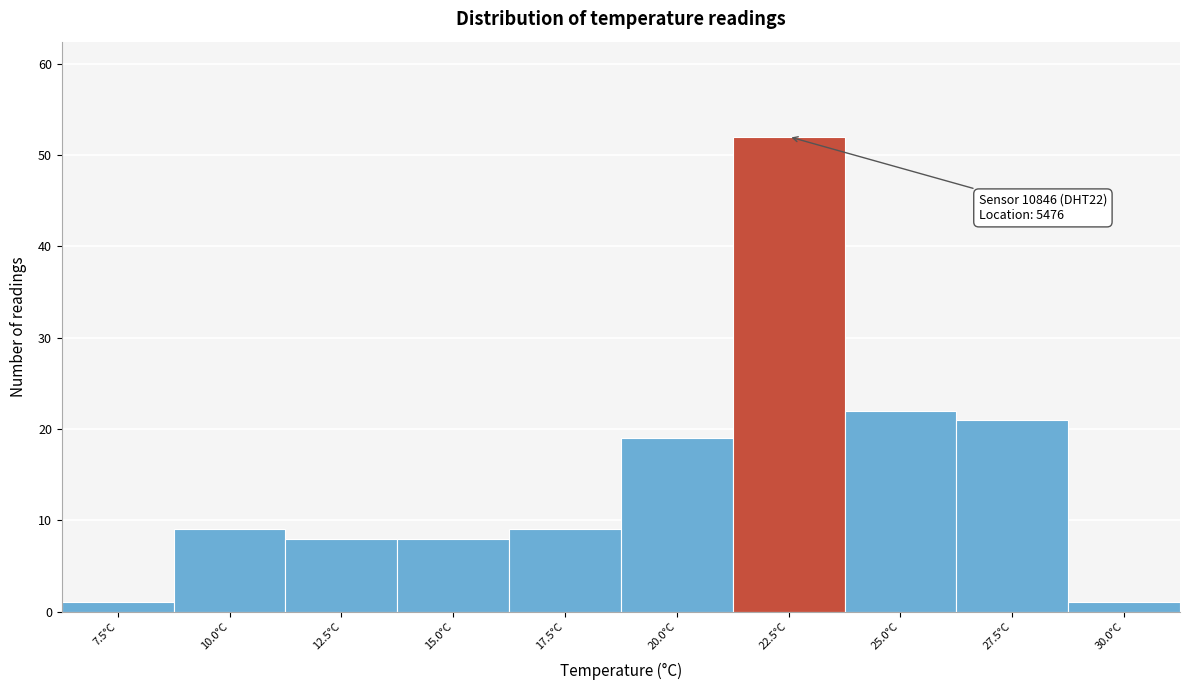

Reading right to left, transcribe all the data shown in this chart.

1	21	22	52	19	9	8	8	9	1